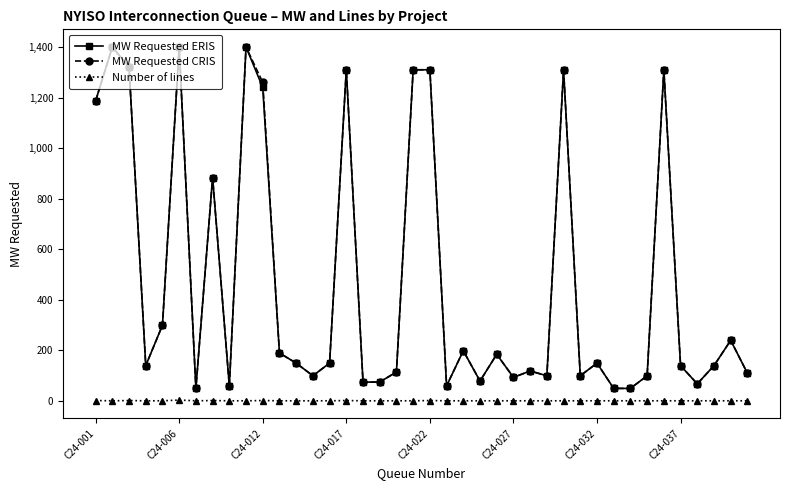

What is the smallest value displayed?

1.0